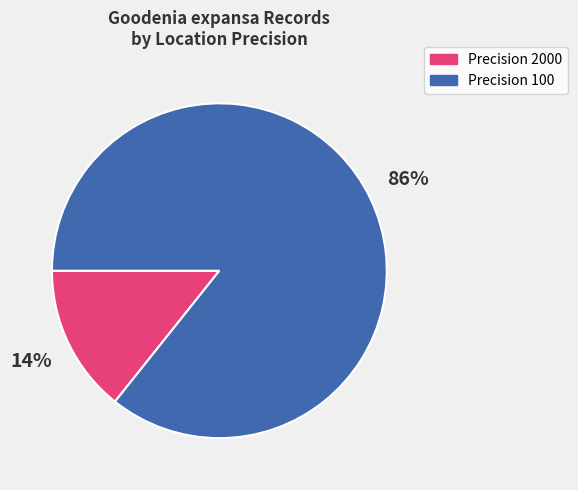

To the nearest percent, what is the average slice percentage?

50%